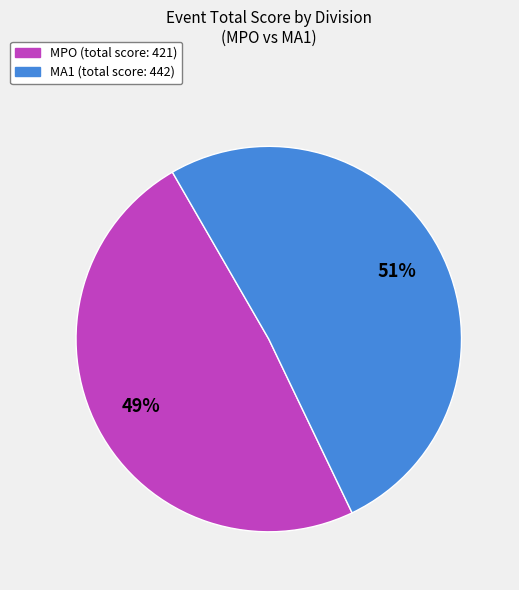

Is it true that MA1 is 39% of the pie?

False